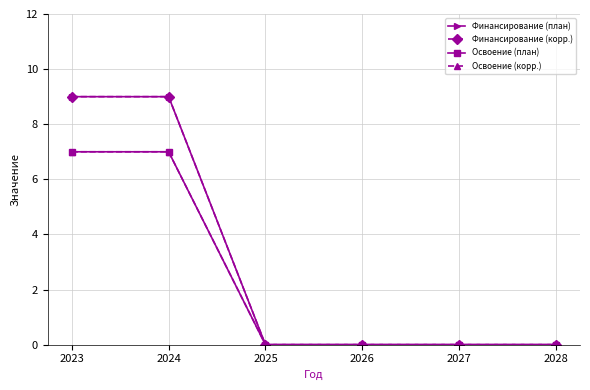

Does the chart have visible grid lines?

Yes